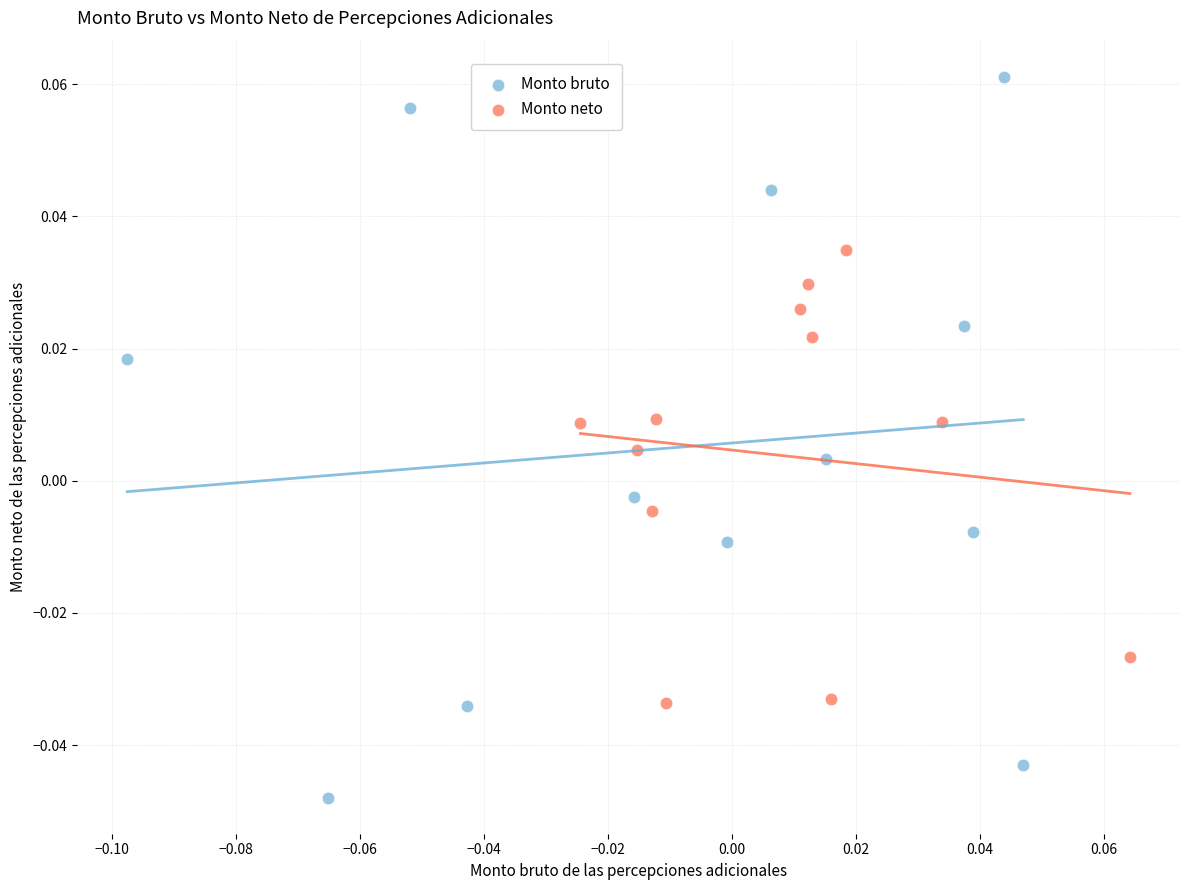

Which series reaches the maximum Y coordinate?

Monto bruto